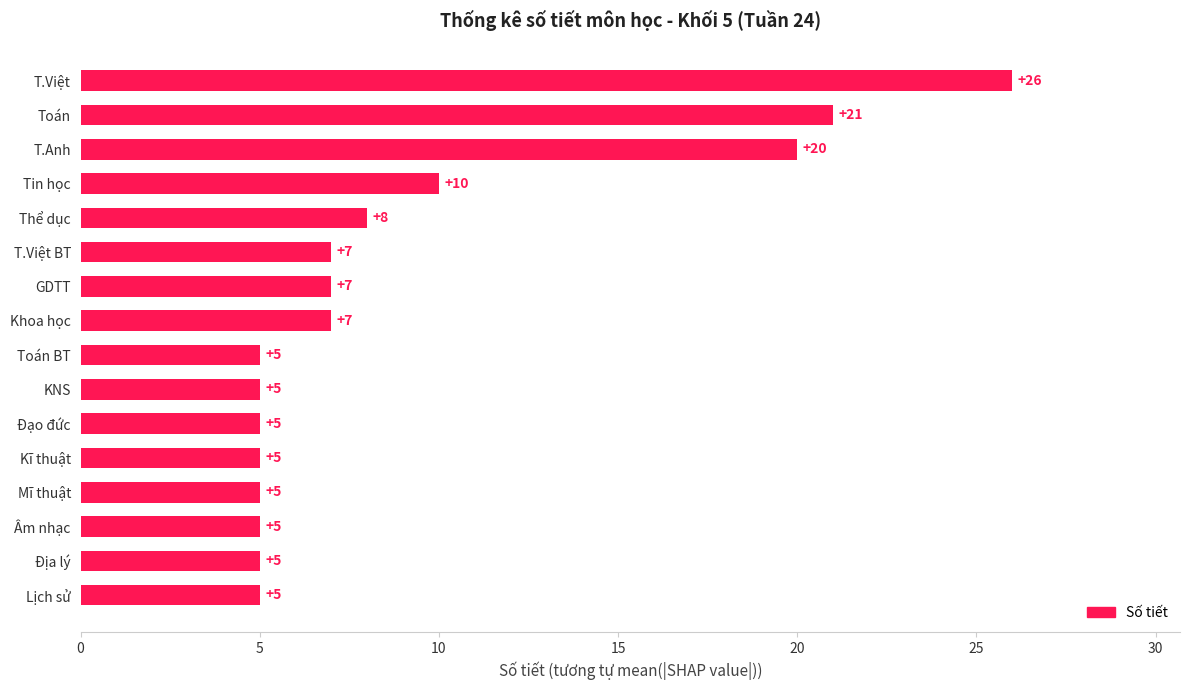

What is the minimum value shown in the chart?

5